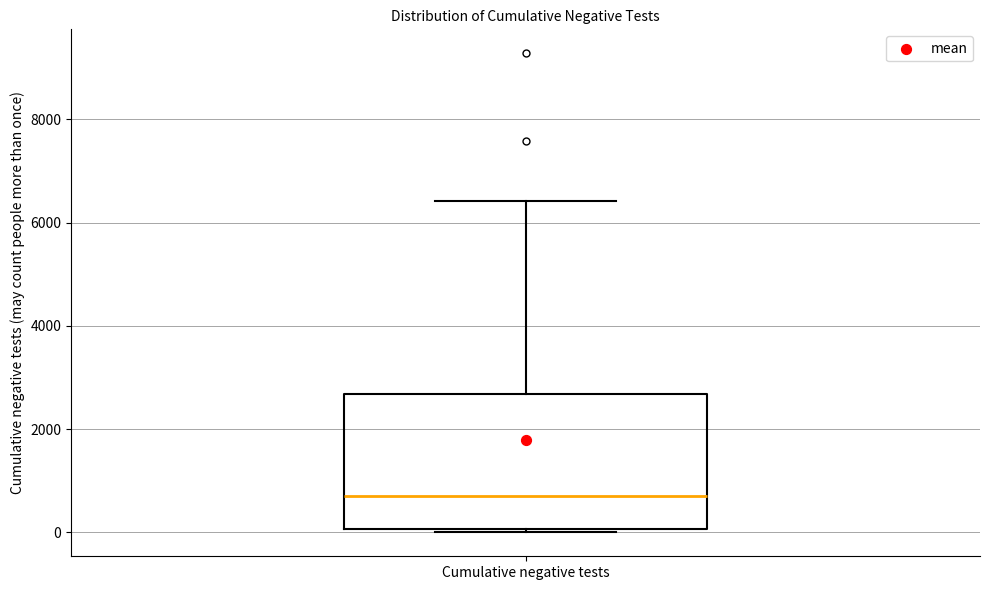

Transcribe this box plot: give where the median line is, the range the box spans, and where the two whiskers end, as read against the y-axis. The values are not printed on the chart, so give them approximately, as read against the axis.

median 600, box 0 to 2600, whiskers 0 (just below the box's lower edge) to 6400